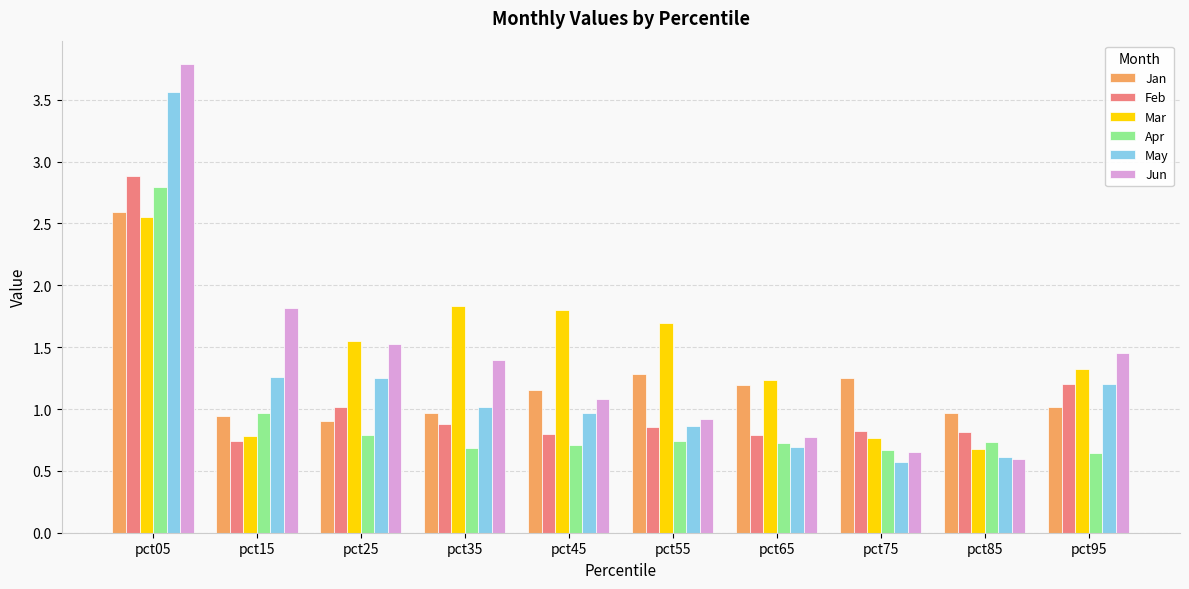

Which series has the widest spread of values?

Jun